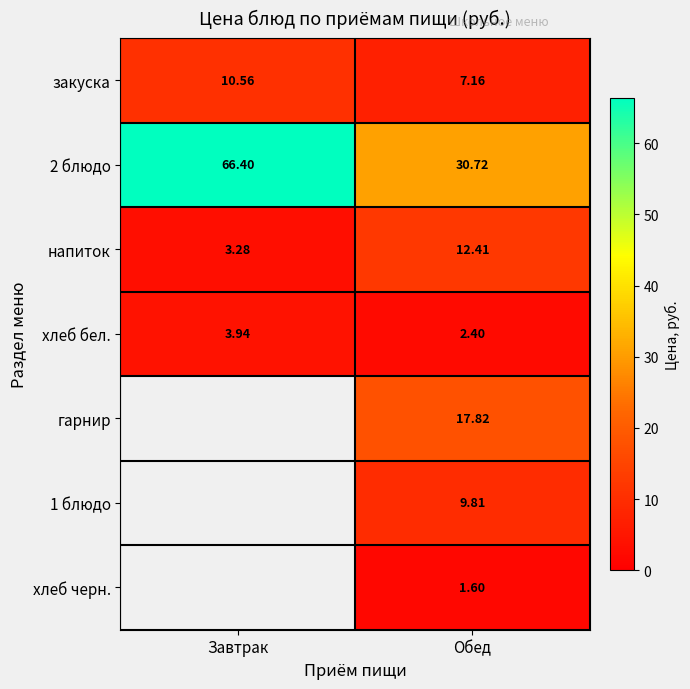

At which label does напиток reach its minimum?

Завтрак